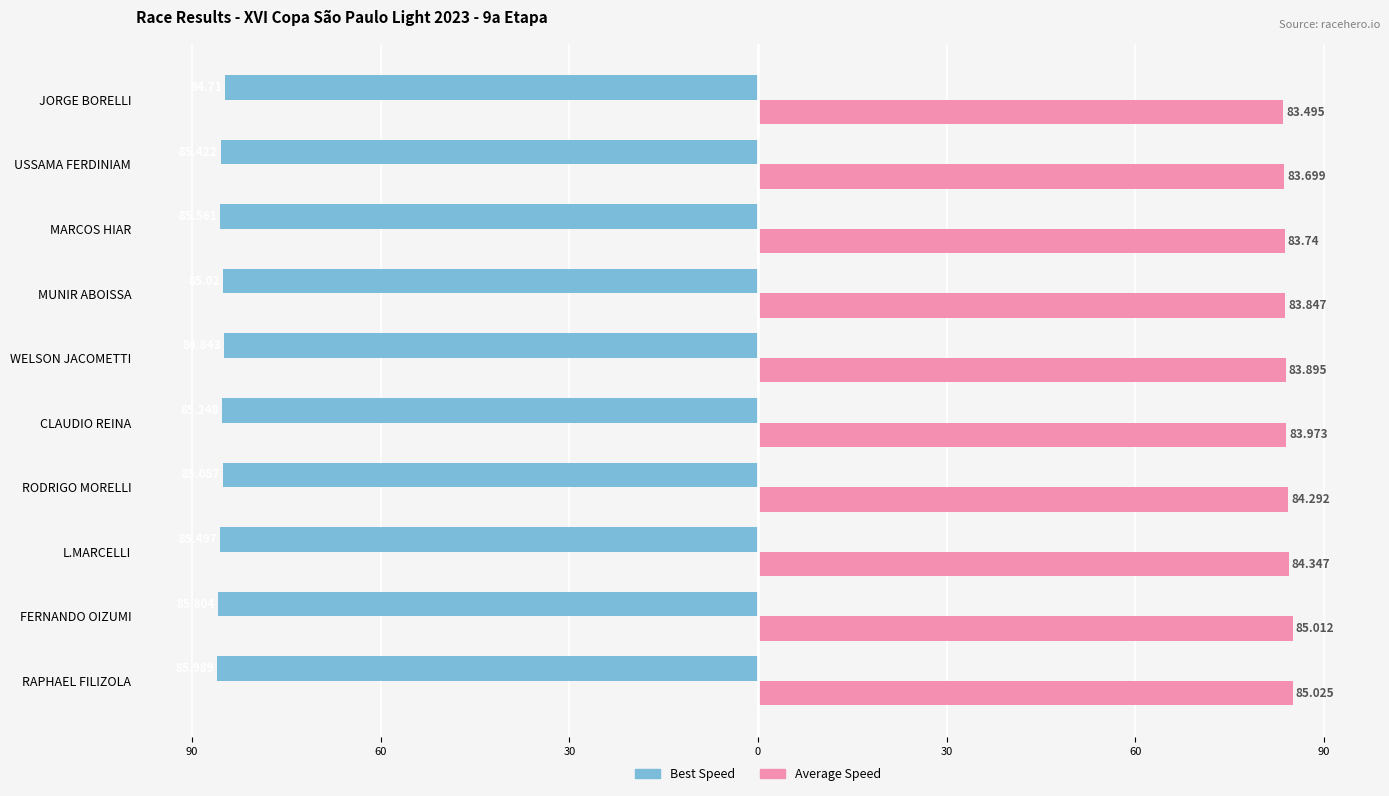

What are all the series names shown in the legend?

Best Speed, Average Speed